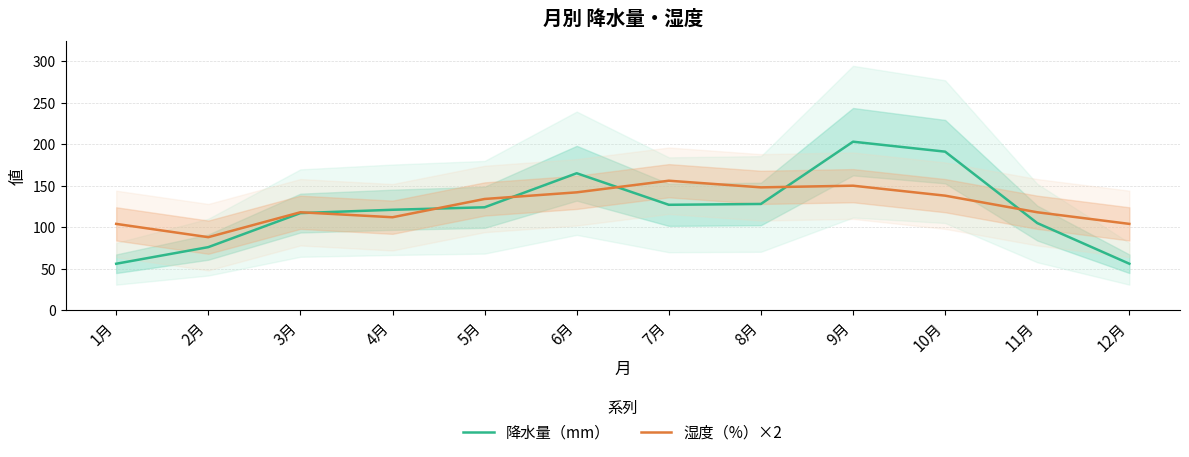

What is the difference between the second highest and minimum values in the 降水量（mm） series?

135